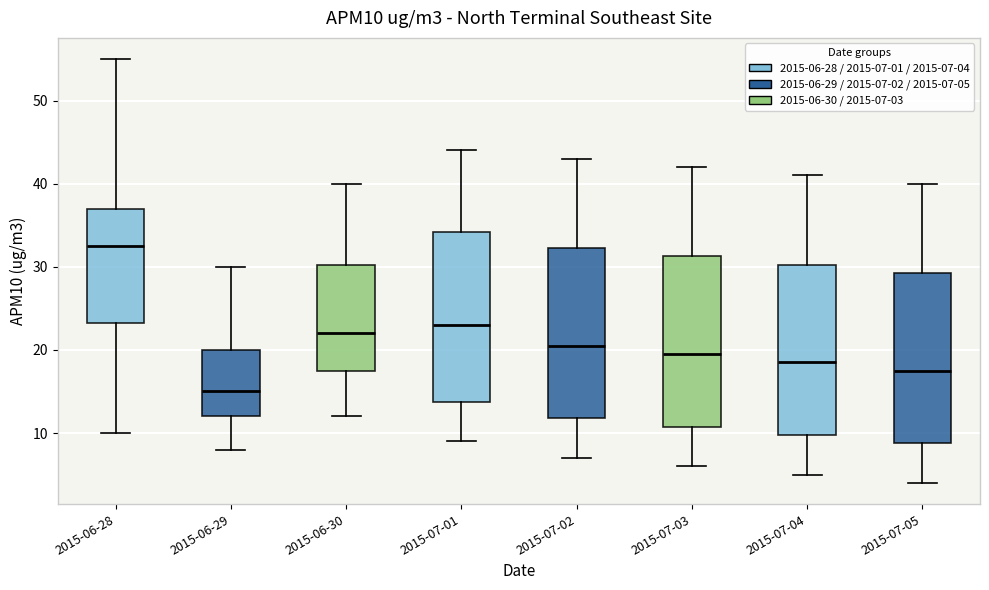

Which box's median line is the highest?

2015-06-28